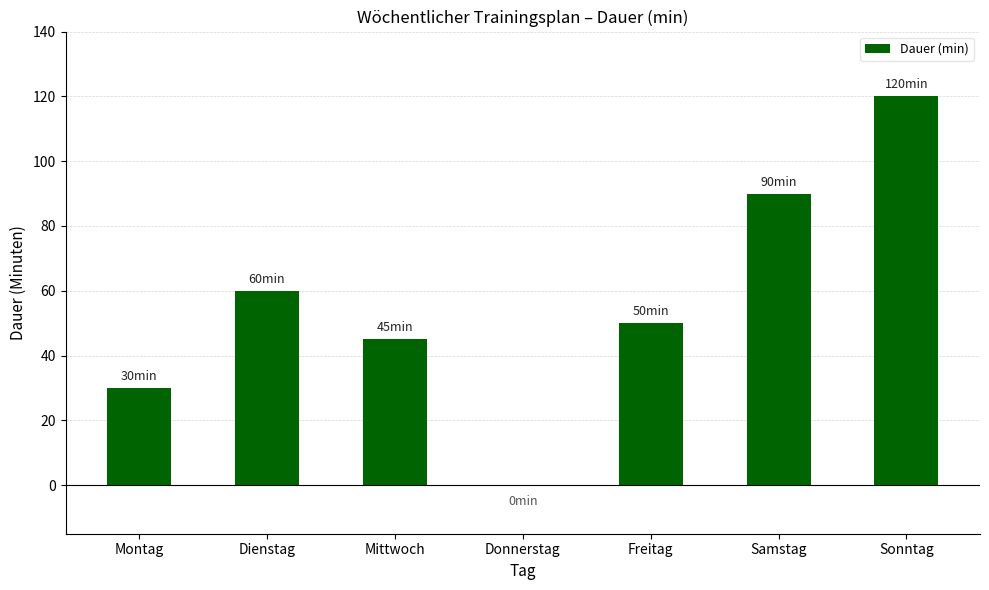

Where is the data nearest to the value 60?

Dienstag